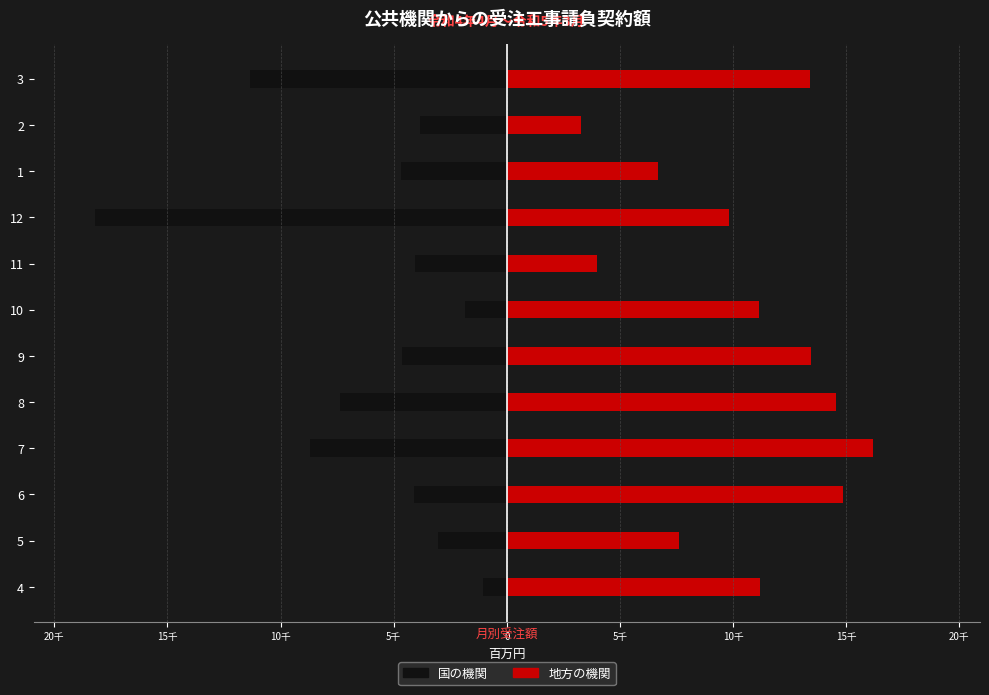

Which series has the widest spread of values?

国の機関